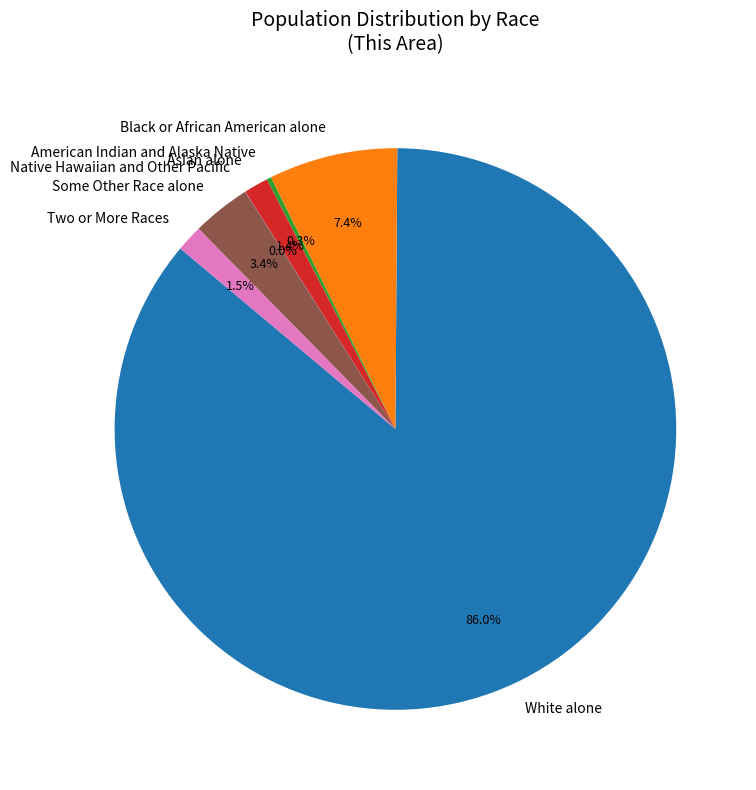

To the nearest percent, what is the average slice percentage?

14%